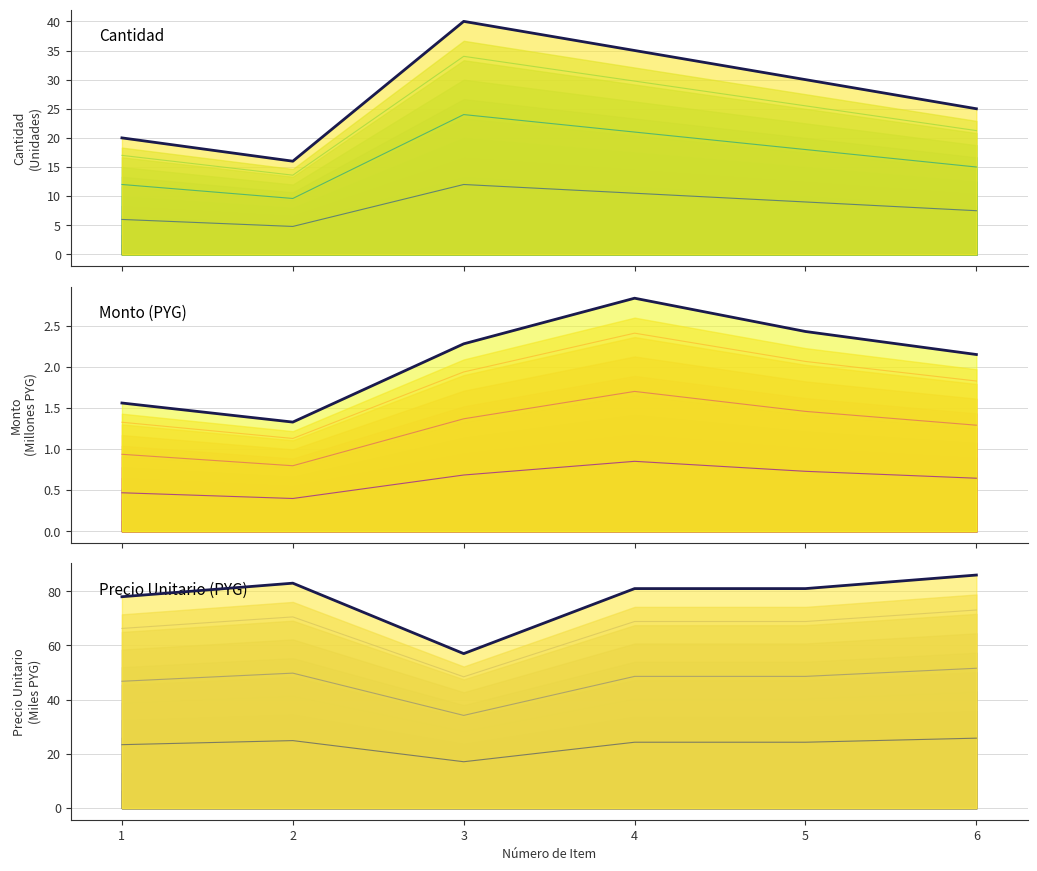

Rank the series by their maximum value, from lowest to highest.

Monto (PYG), Cantidad, Precio Unitario (PYG)